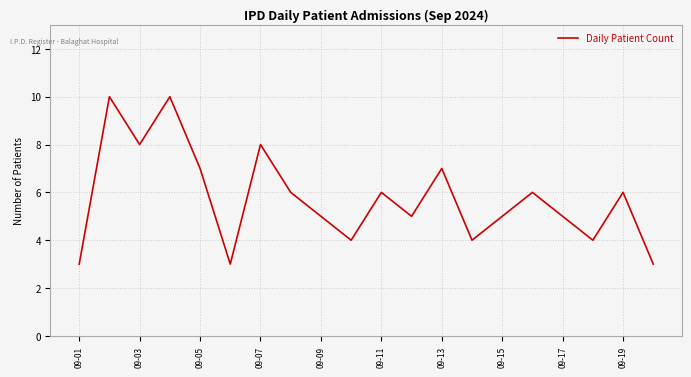

How many interior local peaks (higher than both neighbors) does the data have?

7